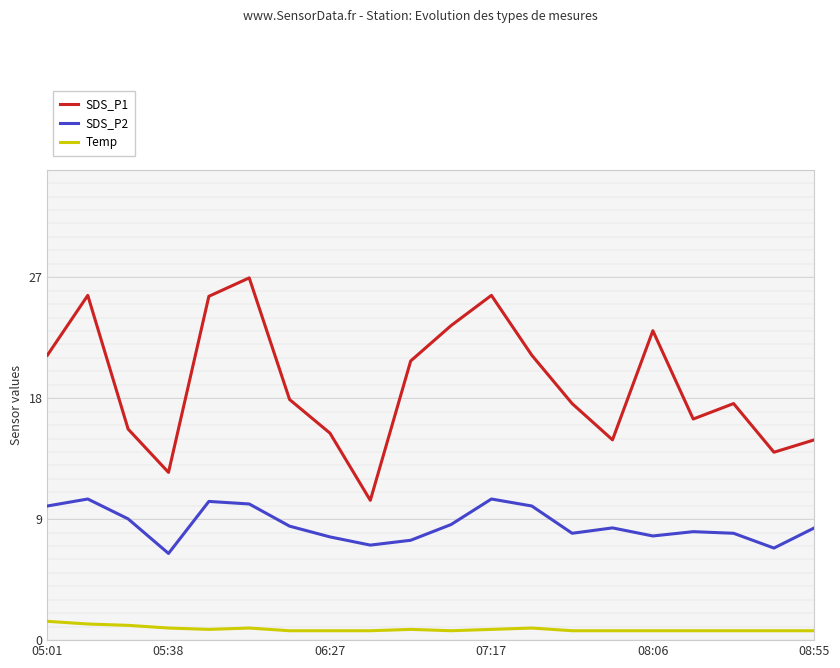

The Temp series shows 1.0 at 9. True or false?

False